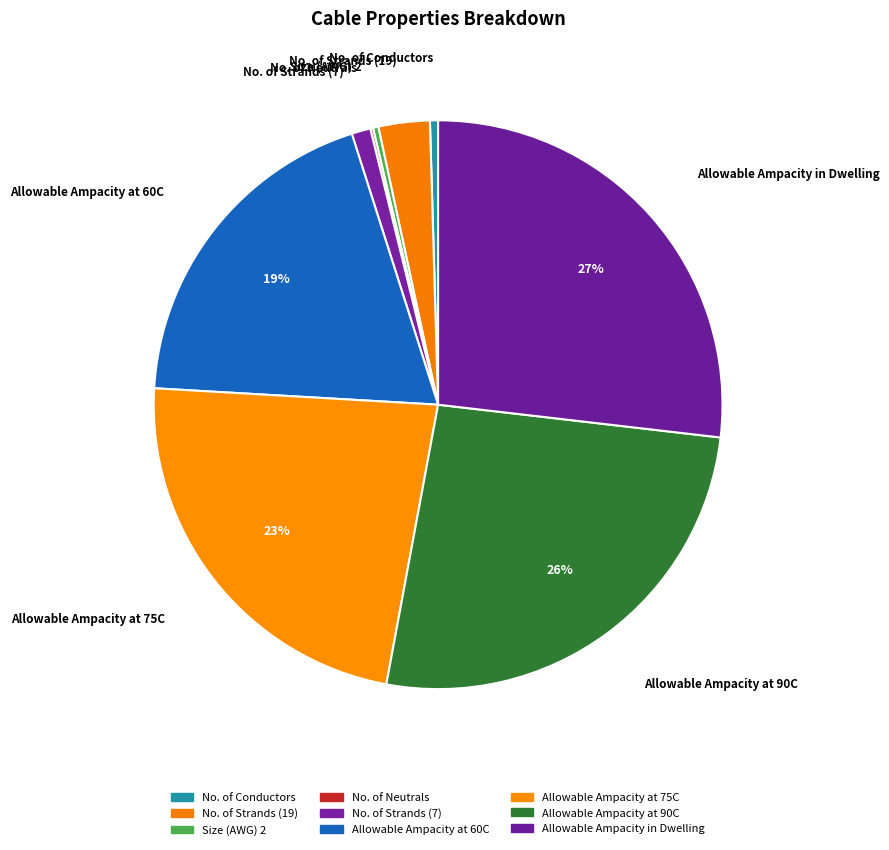

Is there a majority slice in this chart?

No